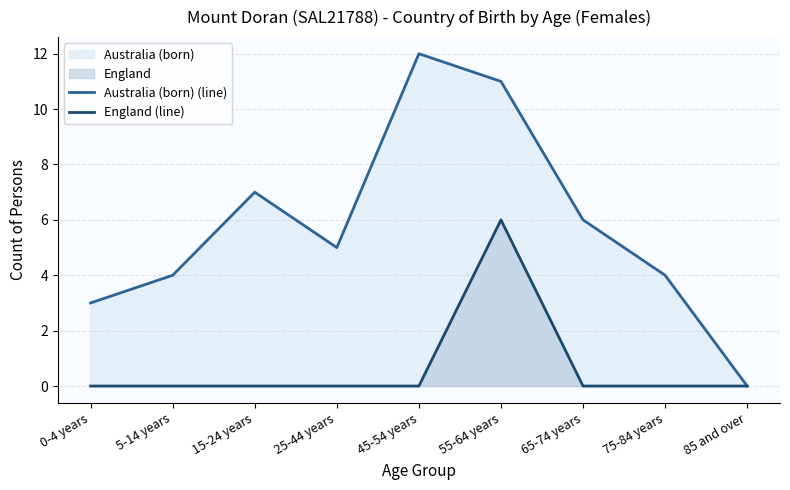

What is the greatest value displayed?

12